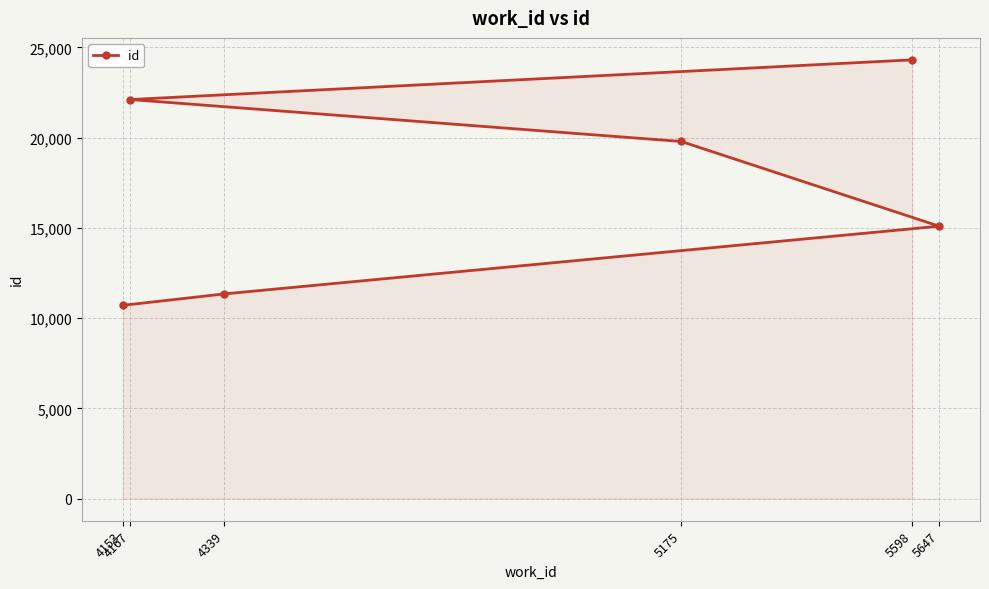

How many lines are shown in the chart?

1